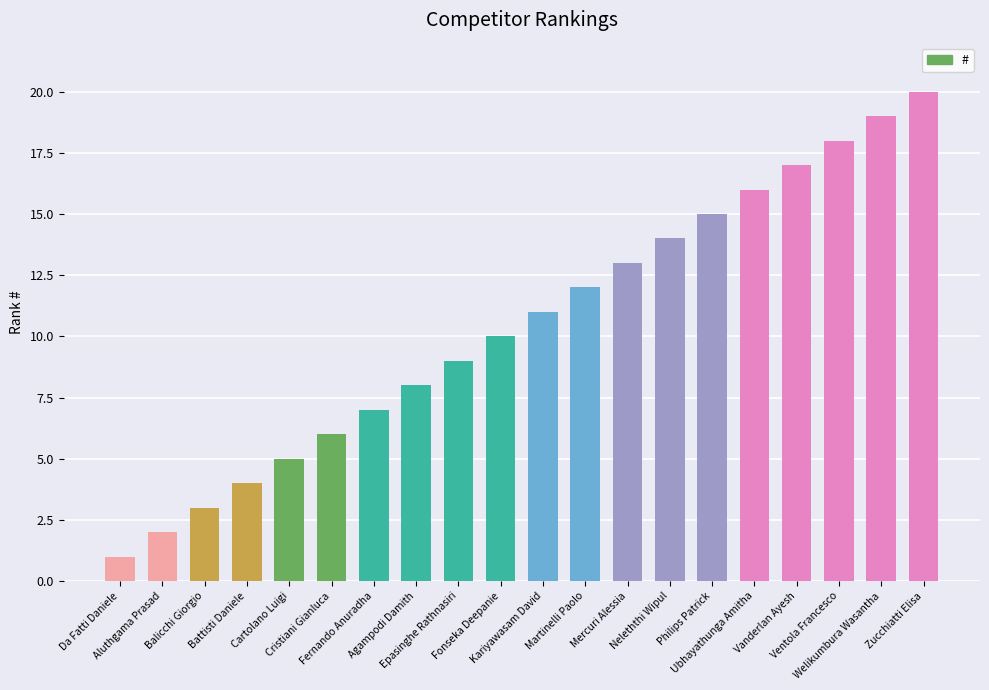

Between Cristiani Gianluca and Mercuri Alessia, which is larger?

Mercuri Alessia